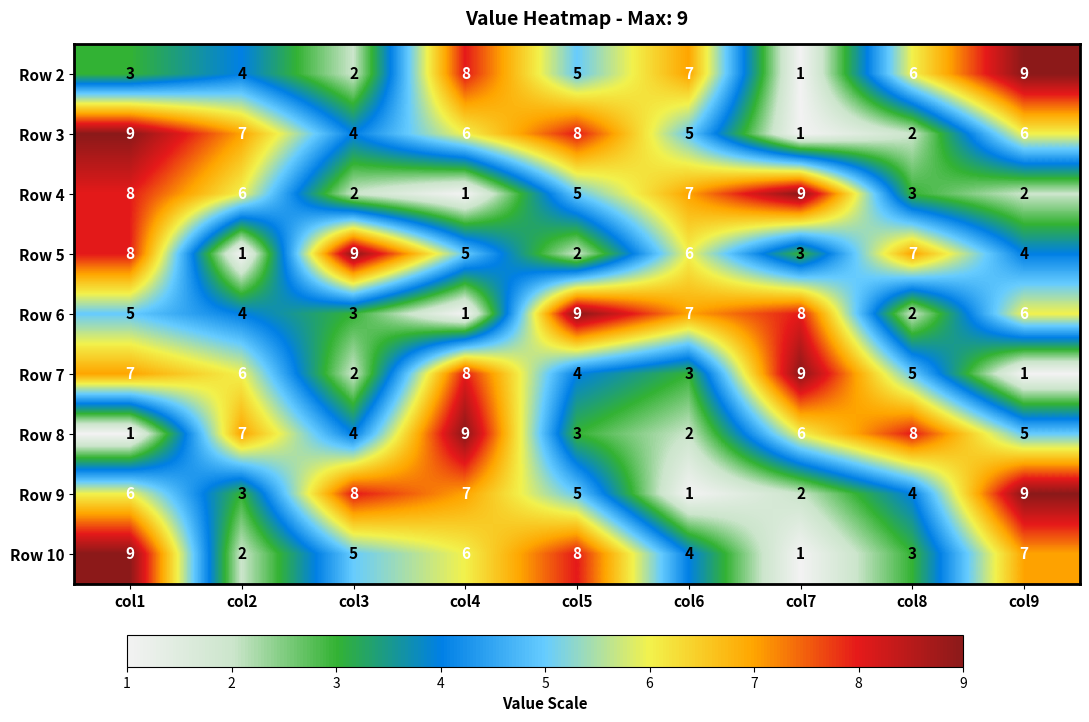

List the labels in order of Row 9 value, smallest first.

col6, col7, col2, col8, col5, col1, col4, col3, col9